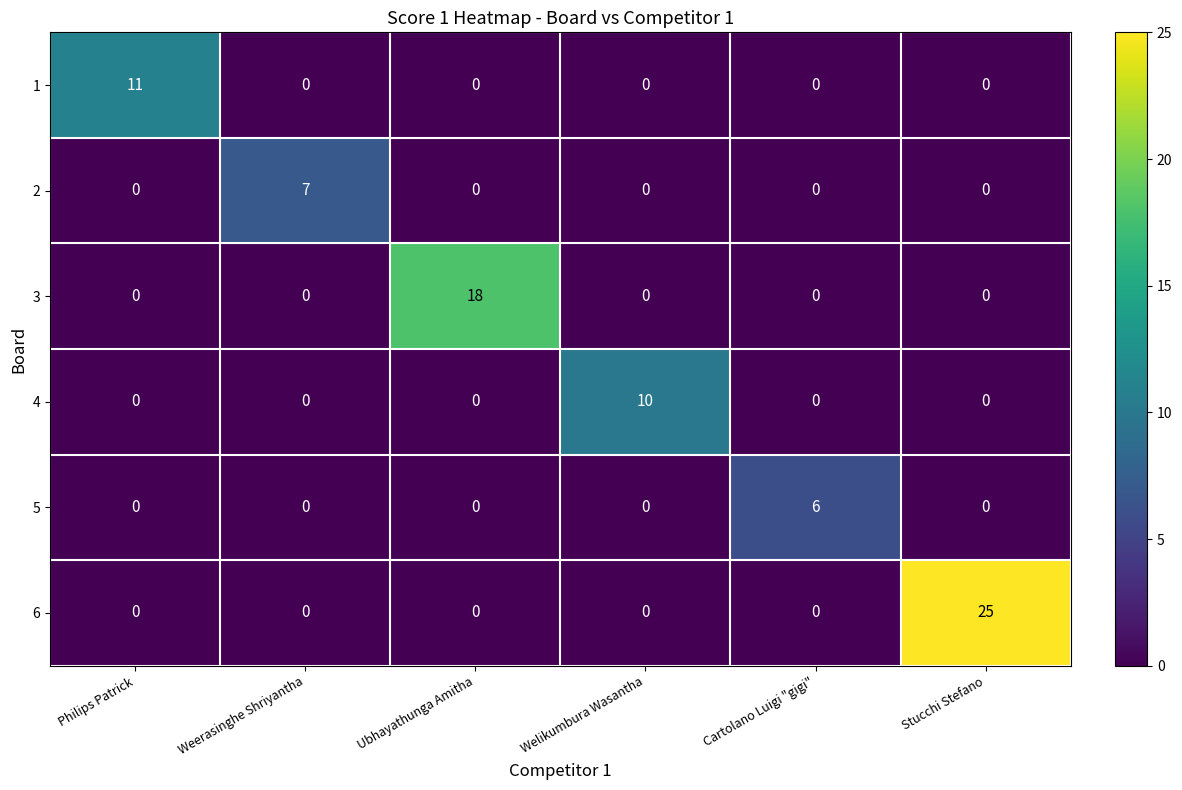

Which series has the largest total across all categories?

6